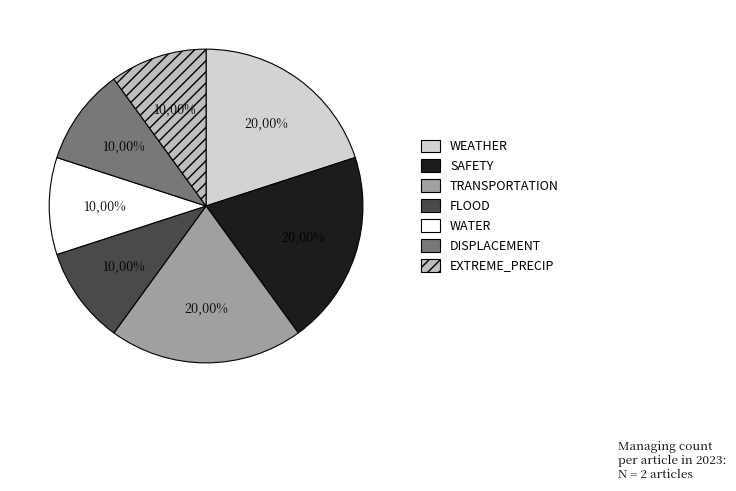

What is the change in value from WEATHER to WATER?

-1